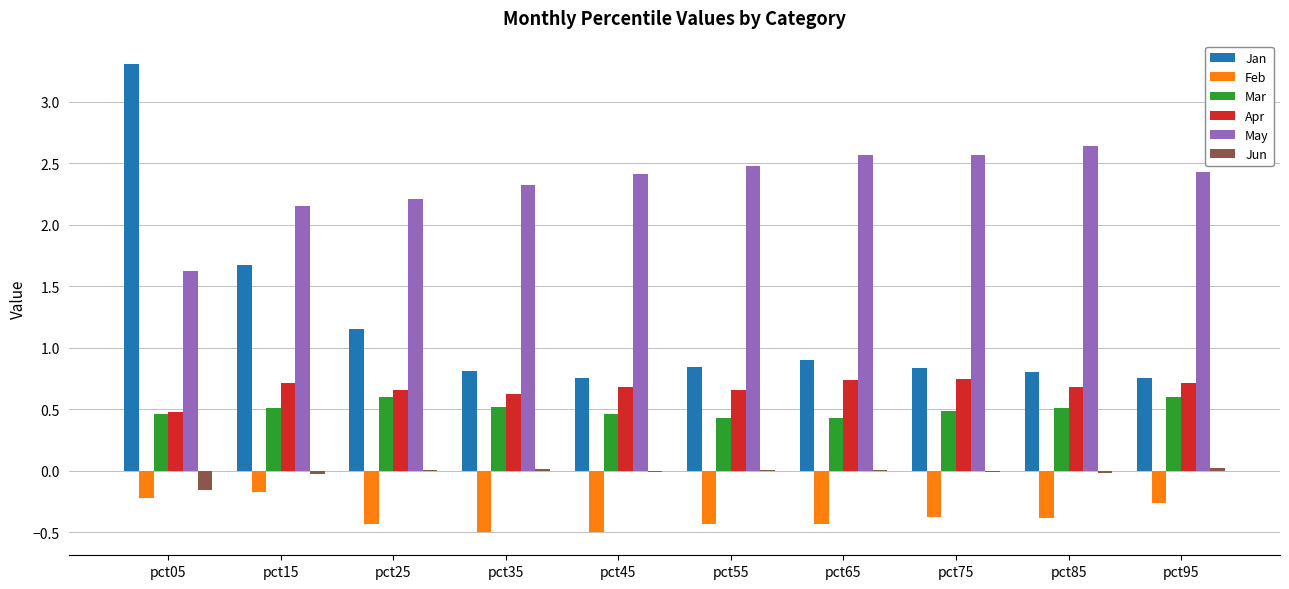

Which series has the largest total across all categories?

May